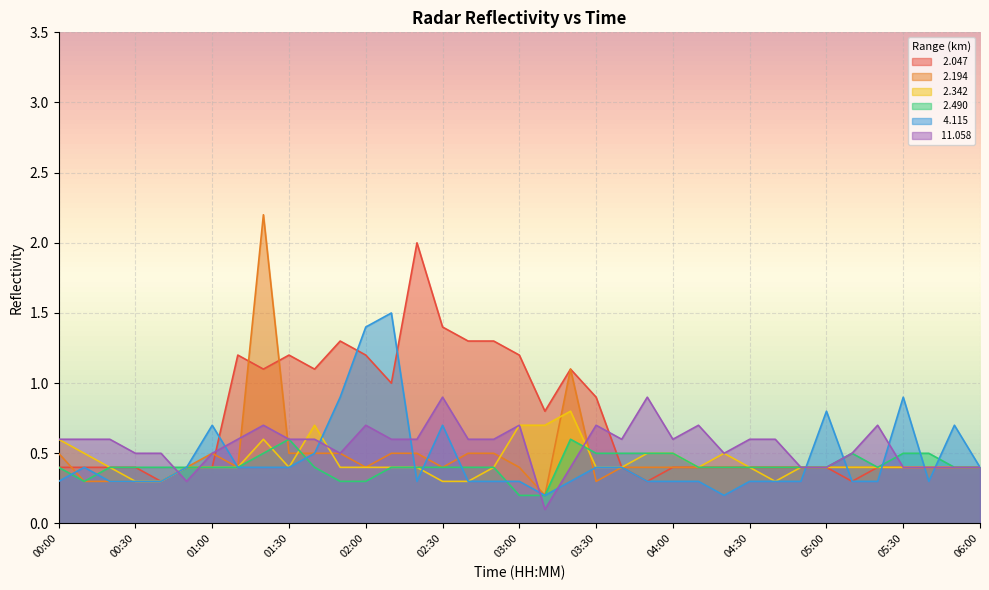

The   2.194 series shows 0.7 at 05:50. True or false?

False